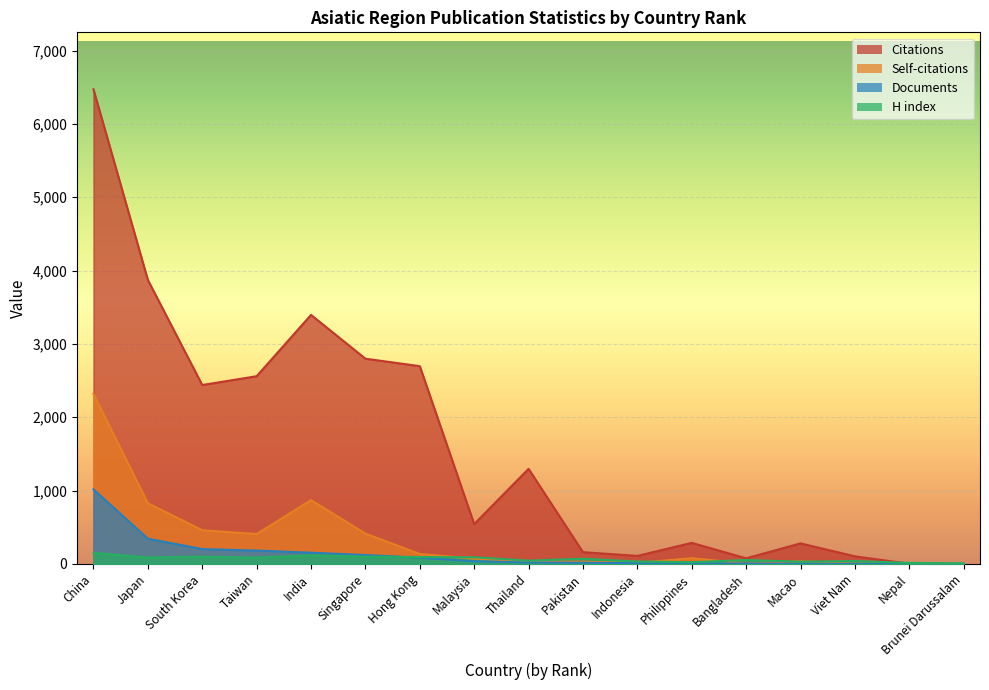

What are all the series names shown in the legend?

Citations, Self-citations, Documents, H index